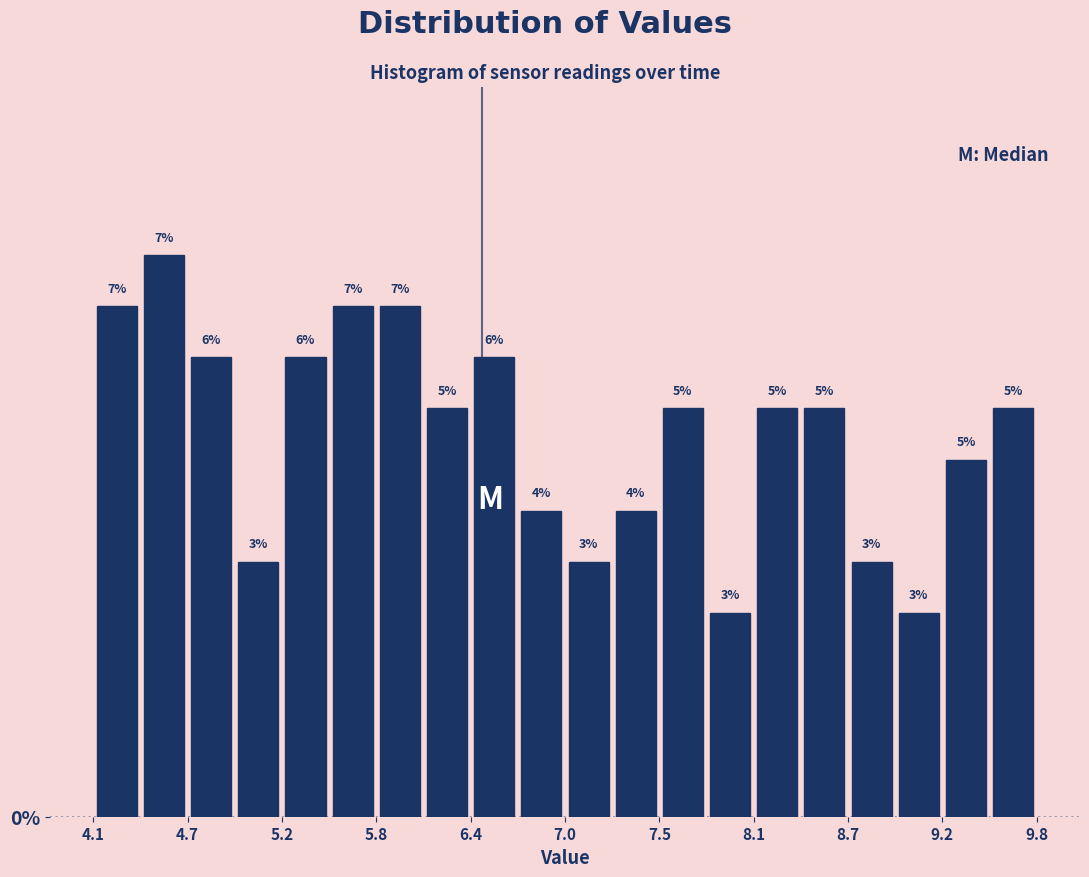

Around what value on the x-axis is the tallest bar? Give the approximate position of its centre, as read against the axis.

4.5